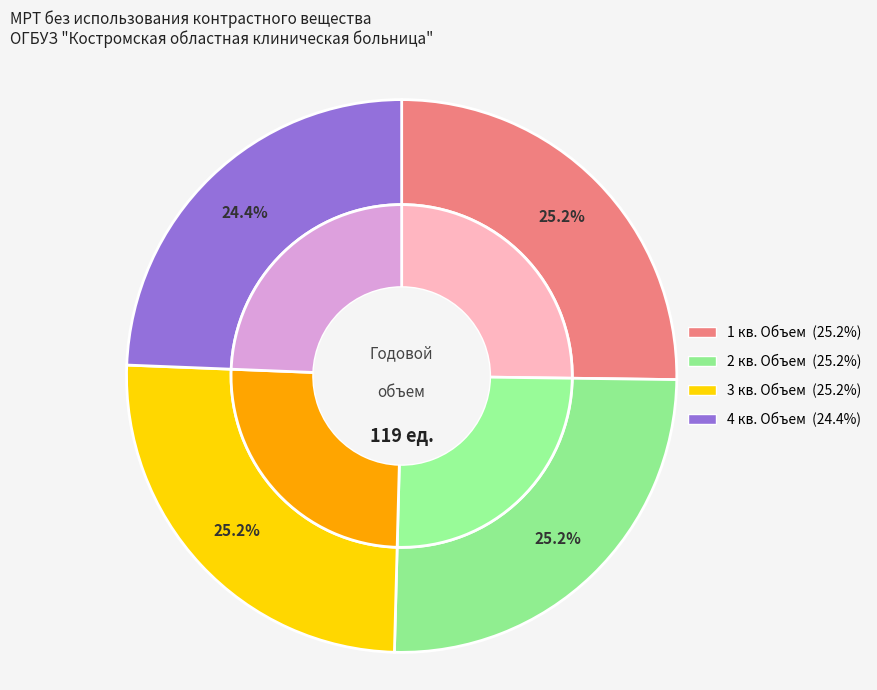

Approximately how many times larger is the value at 3 кв. Объем compared to 2 кв. Объем?

1.0